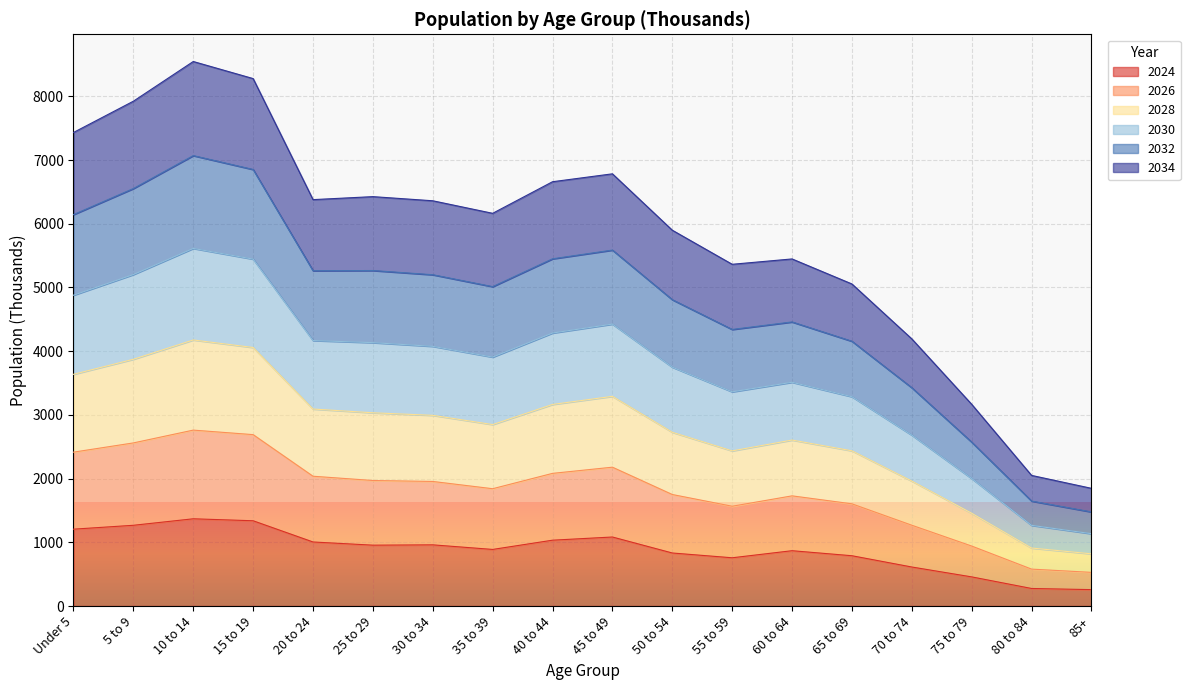

What is the total value across all series at 45 to 49?

6784